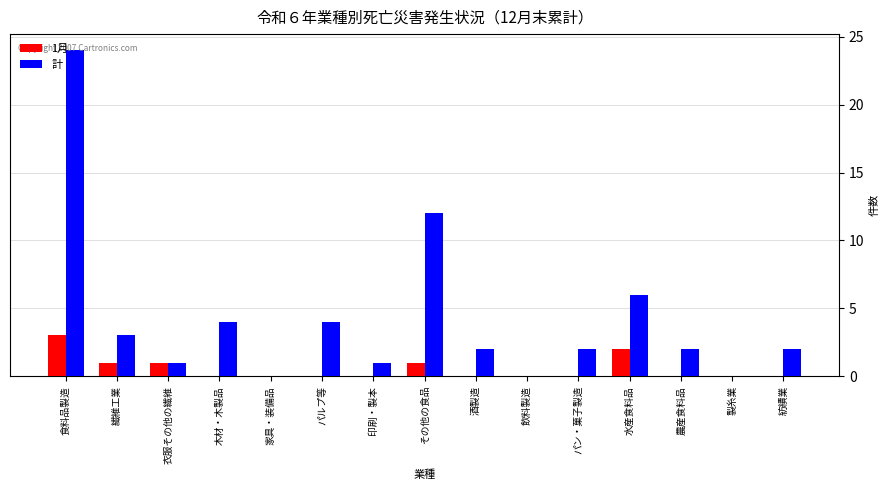

Reading left to right, extract all data points from this chart.

1月: 食料品製造=3	繊維工業=1	衣服その他の繊維=1	木材・木製品=0	家具・装備品=0	パルプ等=0	印刷・製本=0	その他の食品=1	酒製造=0	飲料製造=0	パン・菓子製造=0	水産食料品=2	農産食料品=0	製糸業=0	紡績業=0
計: 食料品製造=24	繊維工業=3	衣服その他の繊維=1	木材・木製品=4	家具・装備品=0	パルプ等=4	印刷・製本=1	その他の食品=12	酒製造=2	飲料製造=0	パン・菓子製造=2	水産食料品=6	農産食料品=2	製糸業=0	紡績業=2